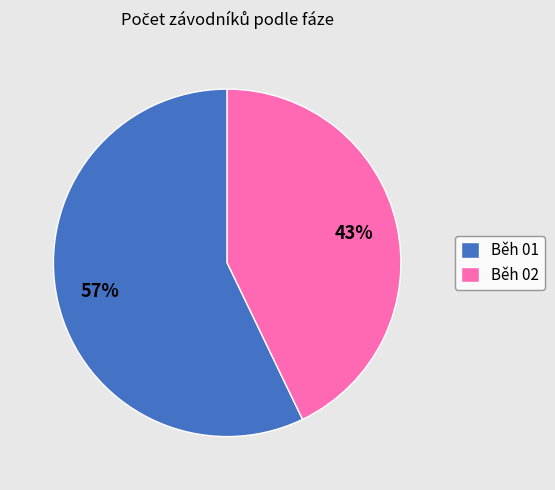

Combined, do Běh 02 and Běh 01 account for over 50%?

Yes